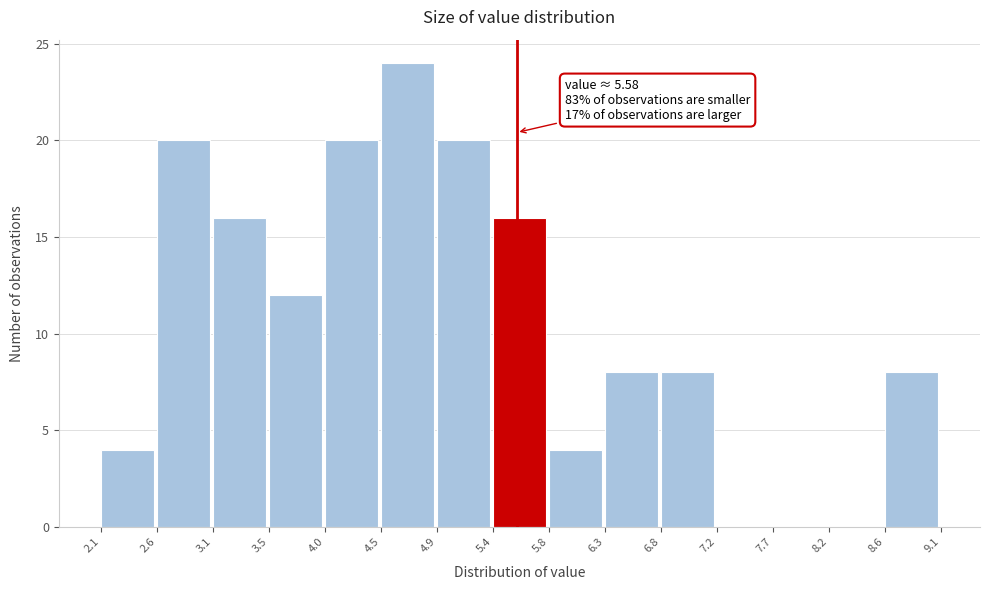

Over which range of the x-axis is the bar tallest?

4.5 to 4.9